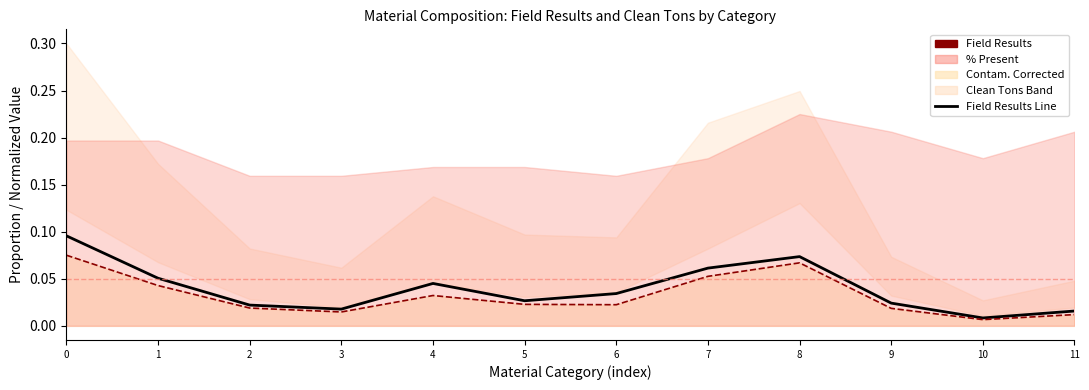

The Field Results series shows 0.0 at 4. True or false?

False